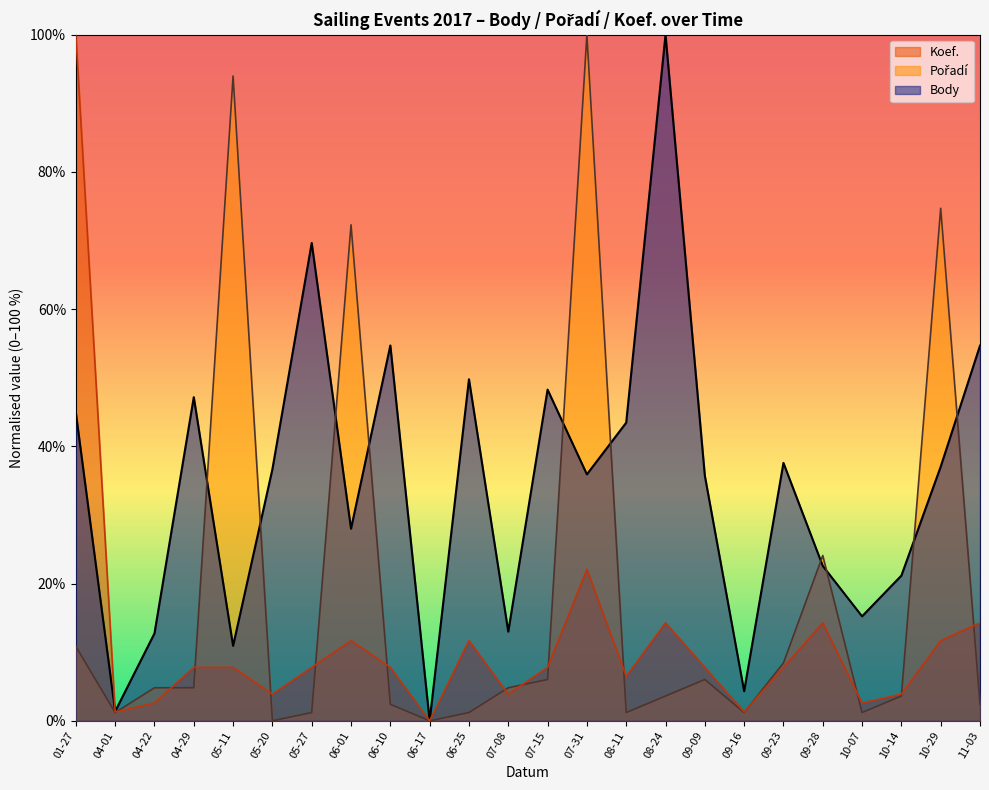

What is the difference between the maximum and minimum values in the Koef. series?

100.0